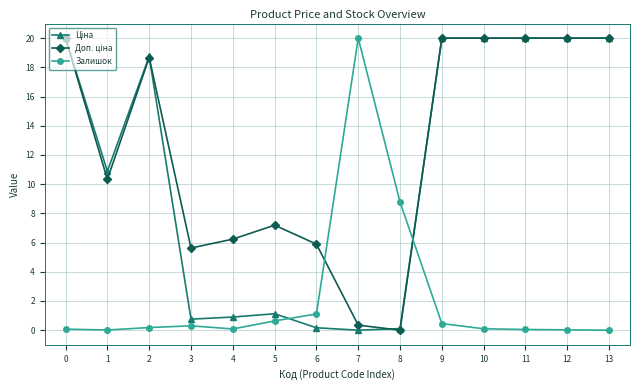

What is the maximum value shown in the chart?

20.0